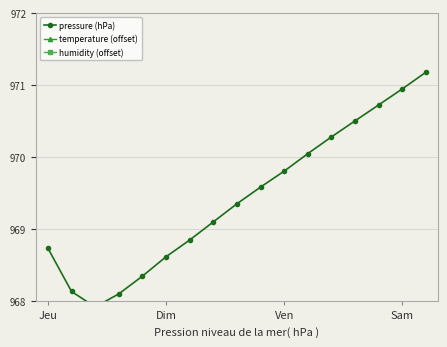

Which series has the widest spread of values?

humidity (offset)